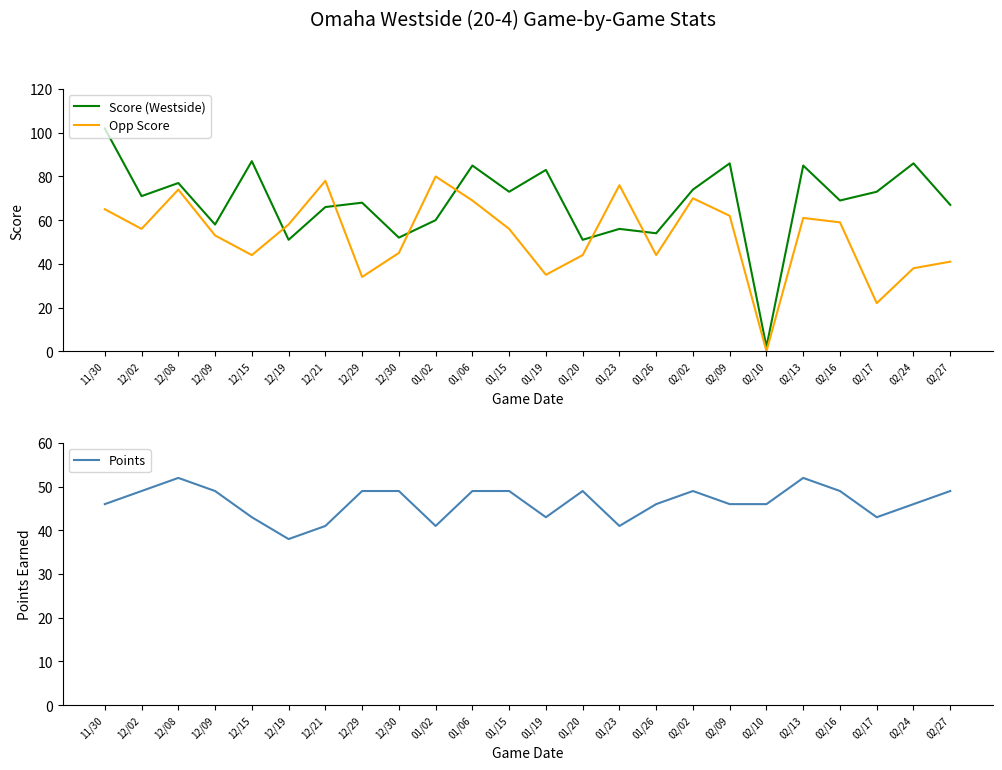

How many values in the Points series exceed 49?

2